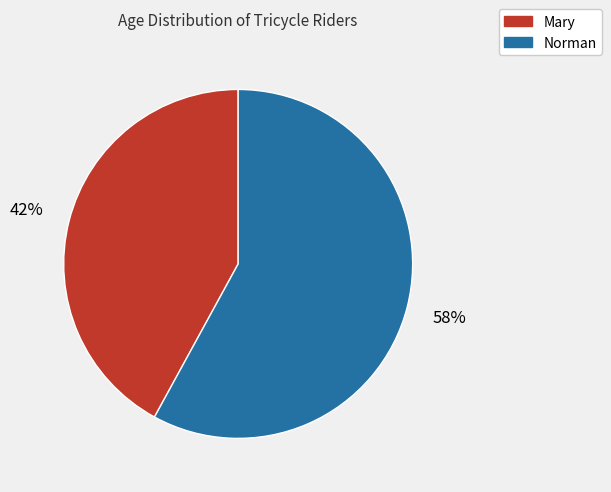

The Norman slice represents 58% of the pie. True or false?

True